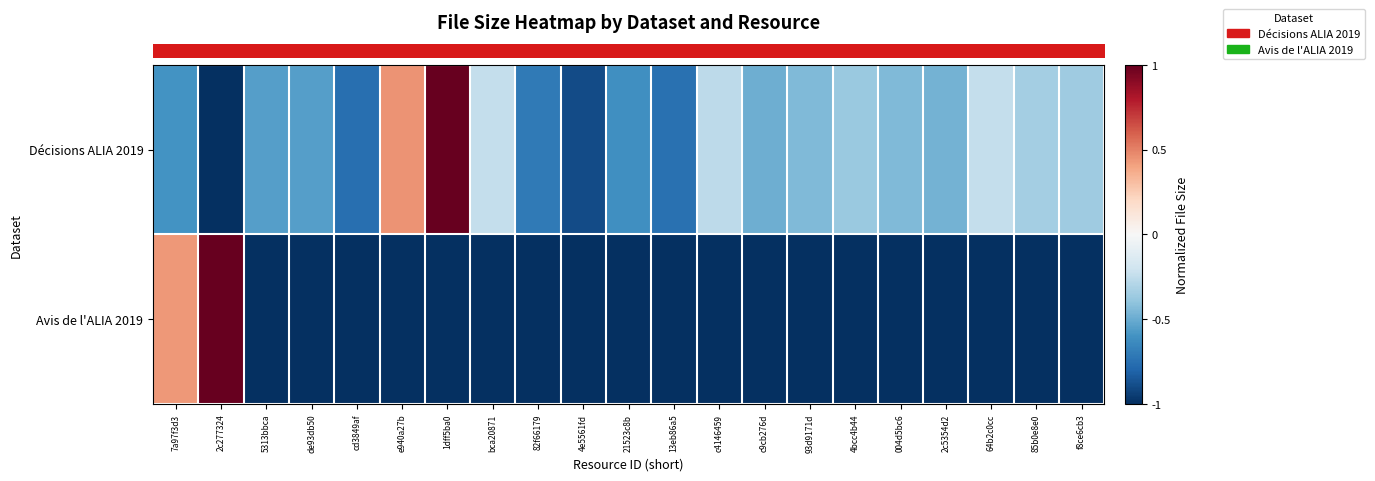

What is the greatest value displayed?

1.0